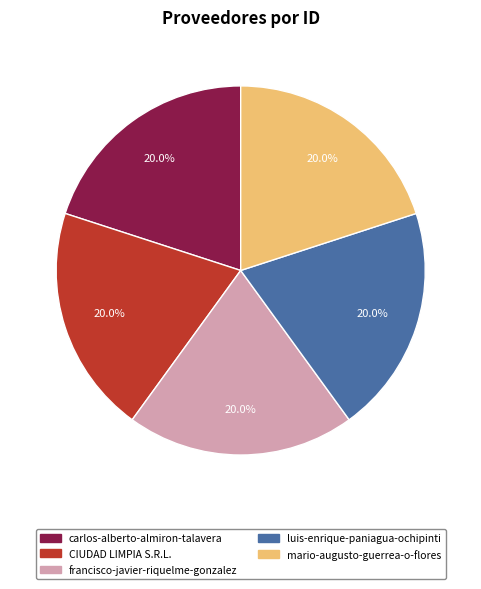

Combined, do mario-augusto-guerrea-o-flores and francisco-javier-riquelme-gonzalez account for over 50%?

No